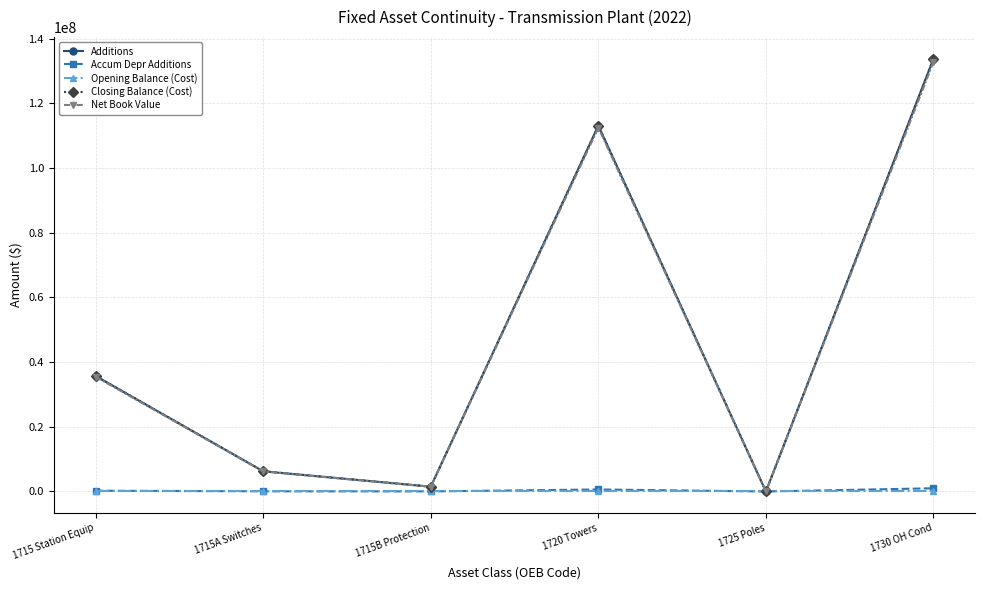

How many data points in Additions are above 35695863?

3